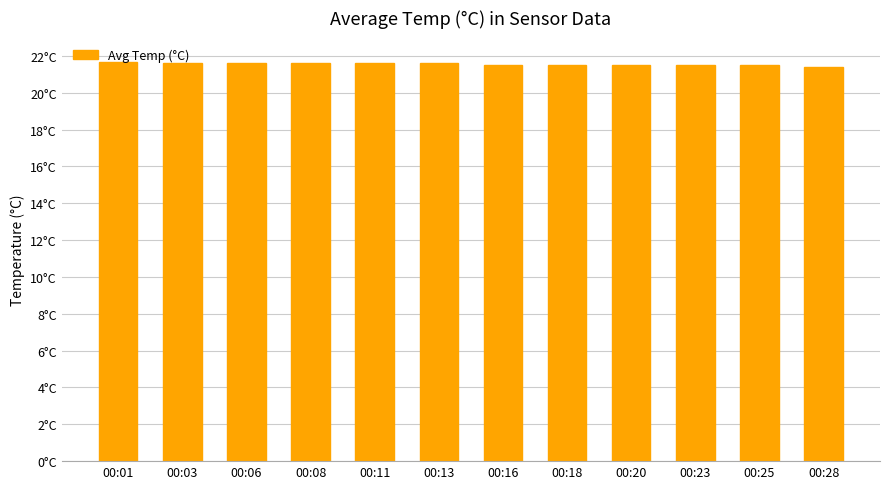

Rank the categories by value from lowest to highest.

00:28, 00:16, 00:18, 00:20, 00:23, 00:25, 00:03, 00:06, 00:08, 00:11, 00:13, 00:01